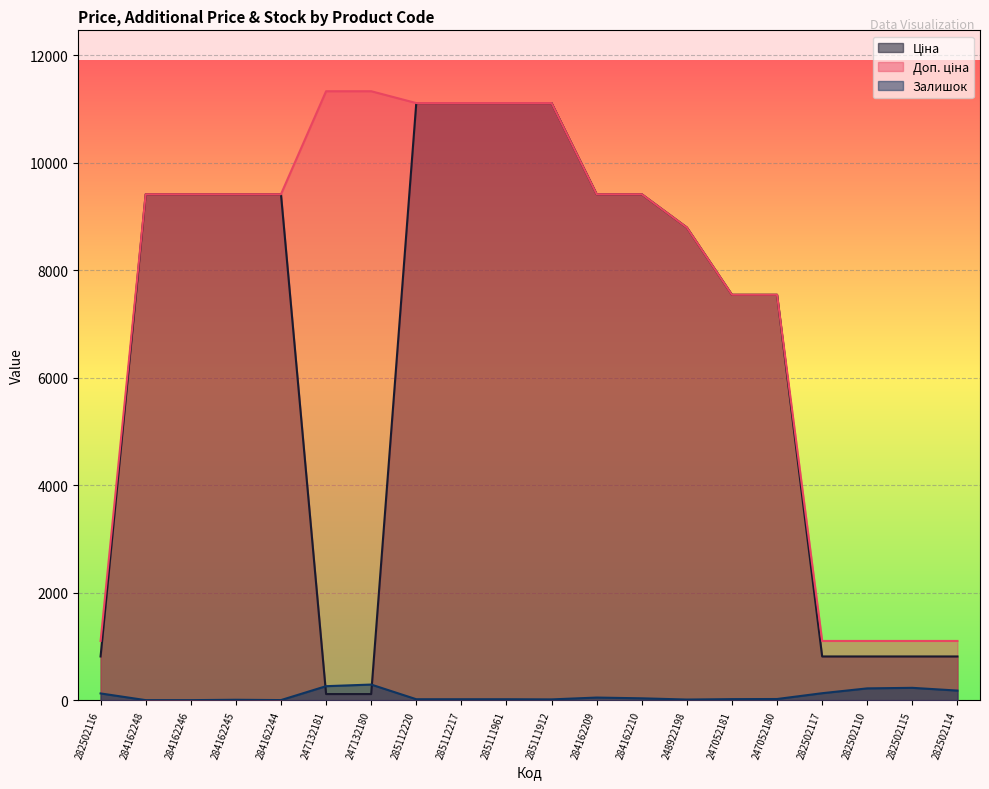

At 284162246, list the series in order from smallest to largest.

Залишок, Ціна, Доп. ціна